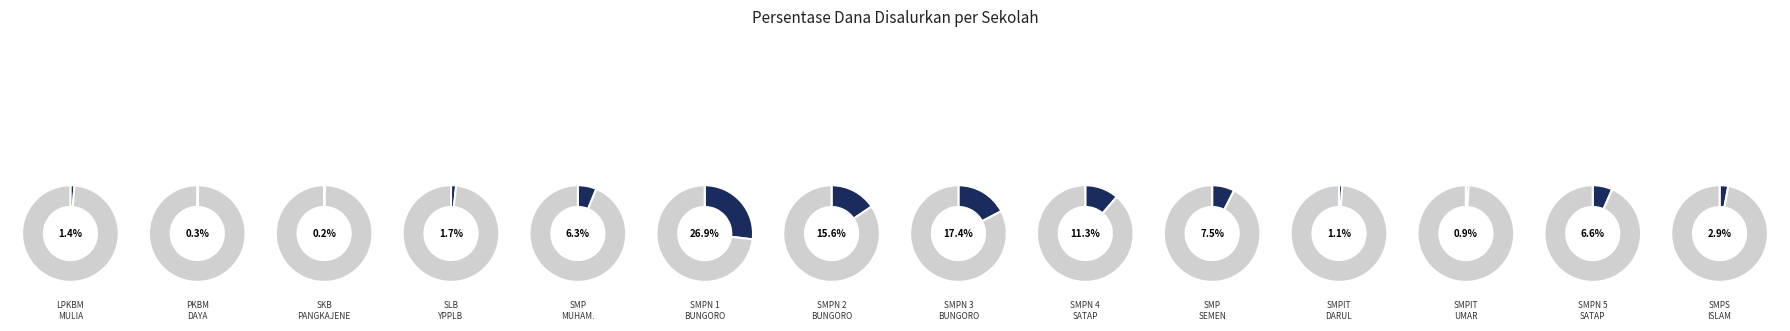

Rank the categories by value from lowest to highest.

SKB PANGKAJENE, PKBM DAYA ILMU, SMPIT UMAR BIN KHATTAB, SMPIT DARUL QURAN, LPKBM MULIA DHARMA, SLB YPPLB PANGKEP, SMPS ISLAM BUNGORO, SMP MUHAMMADIYAH BUNGORO, SMPN 5 SATAP BUNGORO, SMP SEMEN TONASA 2, SMP NEGERI 4 SATAP BUNGORO, SMP NEGERI 2 BUNGORO, SMP NEGERI 3 BUNGORO, SMP NEGERI 1 BUNGORO